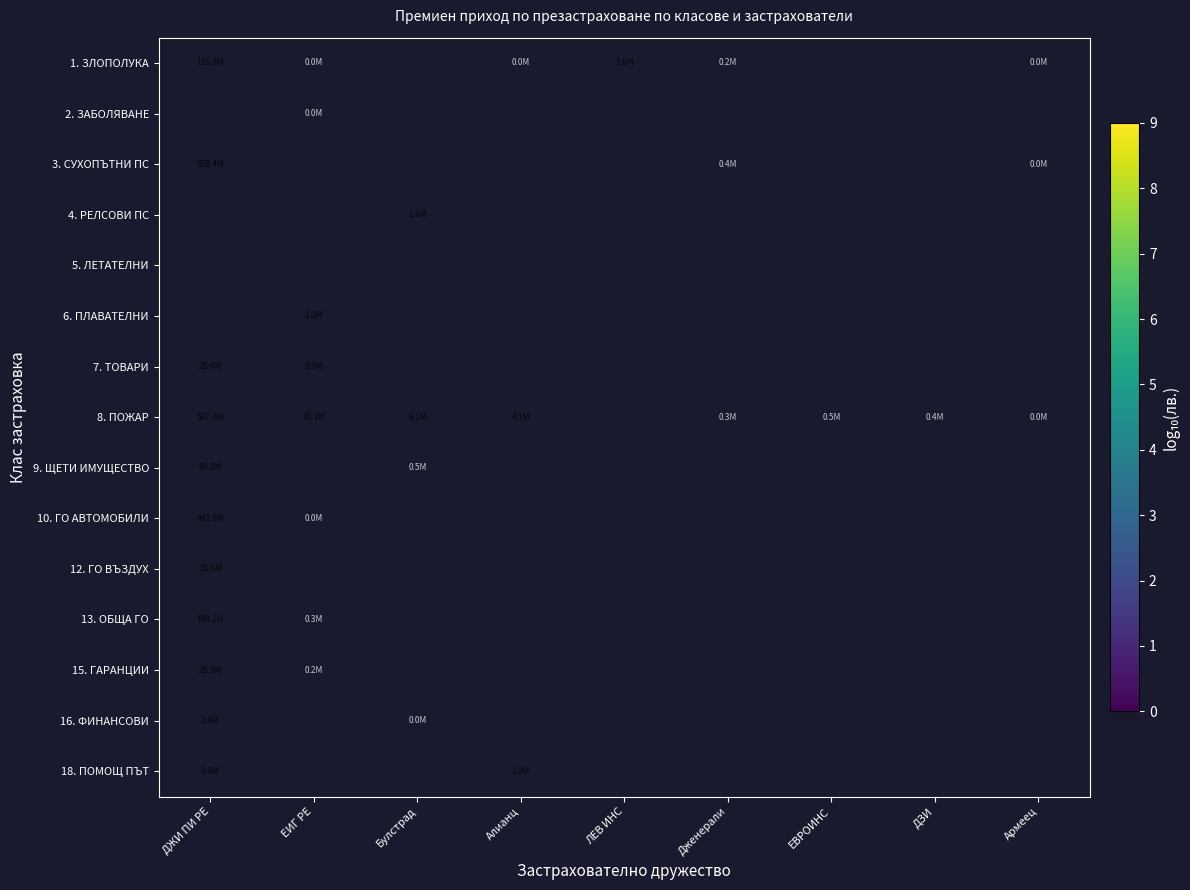

At how many categories does at least one series exceed 3?

9